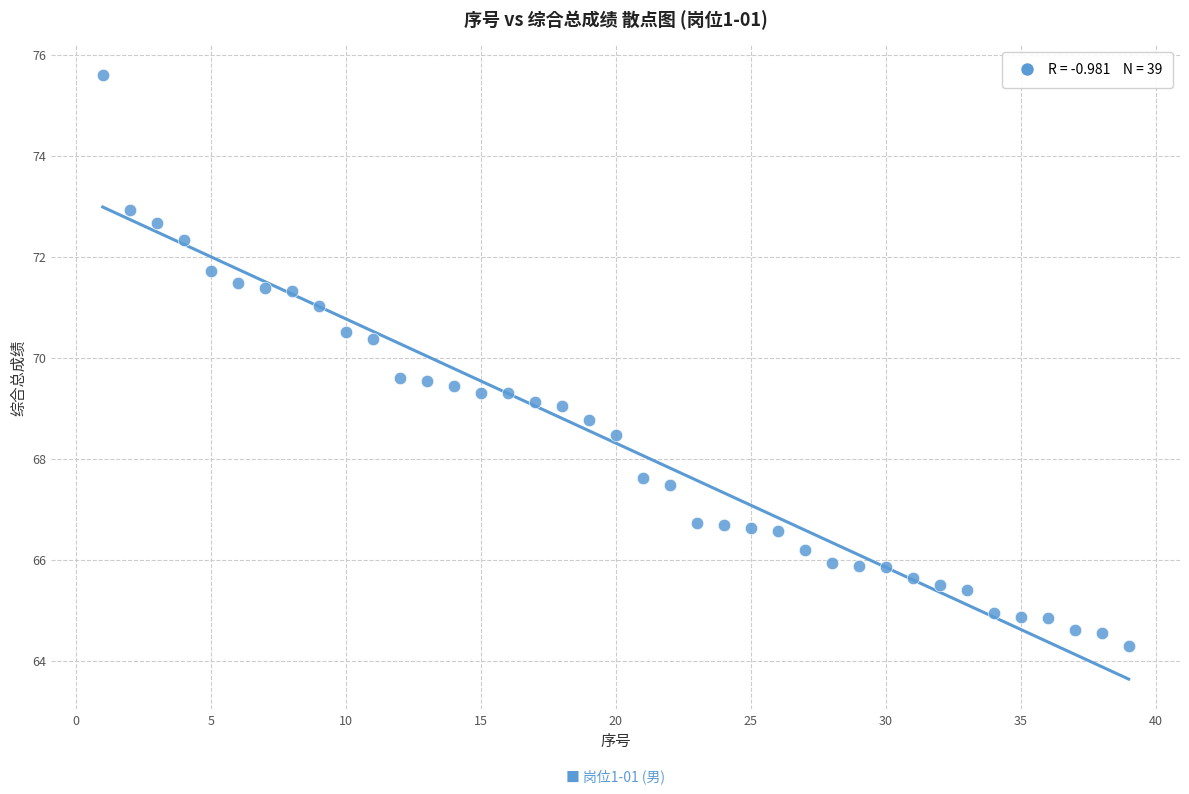

What is the range of Y values (max minus min)?

11.3